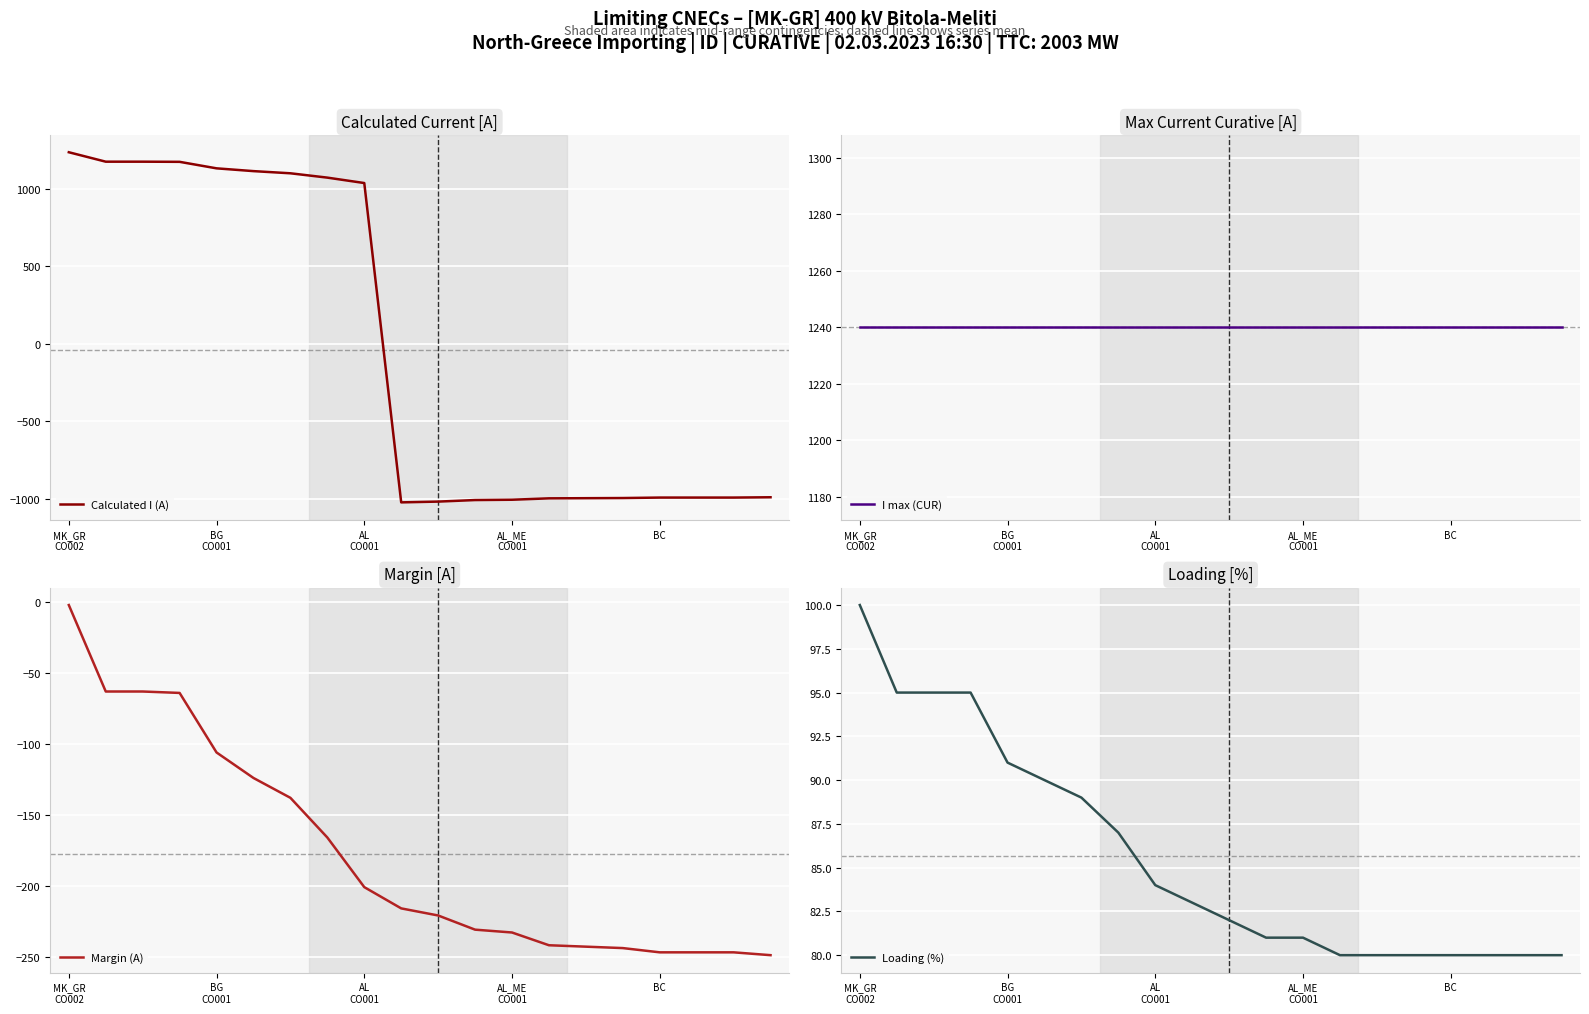

Which series has the largest total across all categories?

I max (CUR)